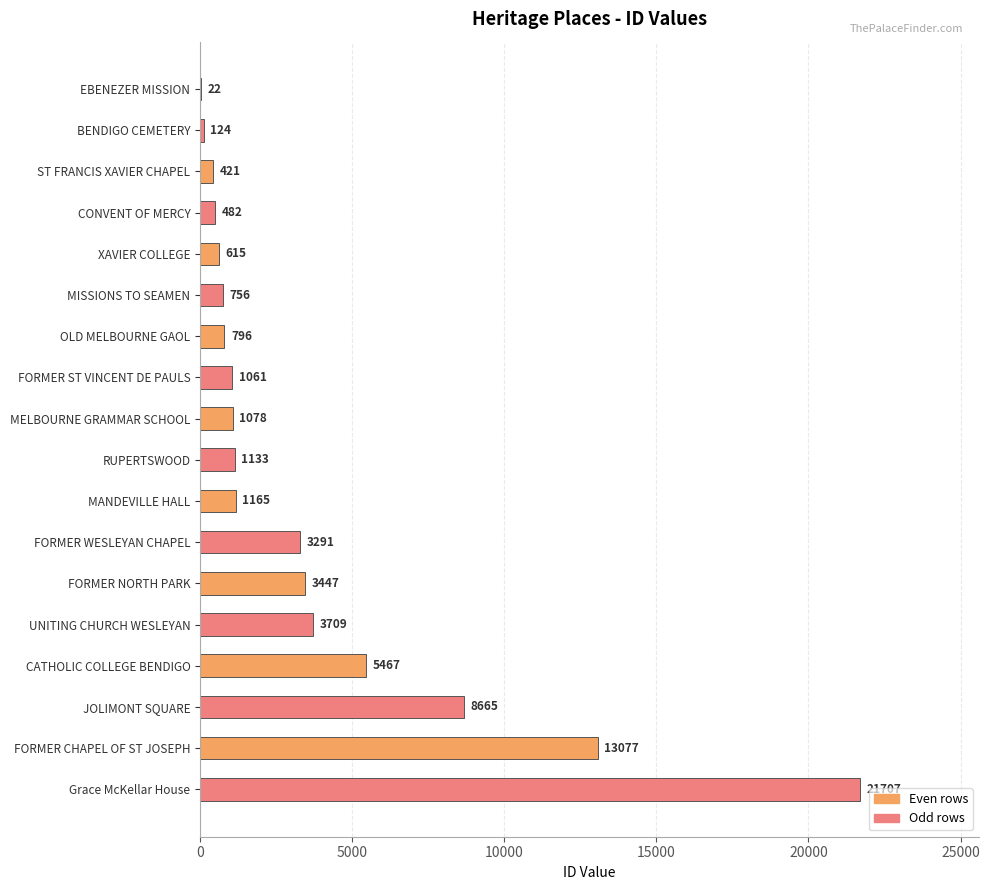

Read the value at FORMER NORTH PARK, to the nearest 100.

3400